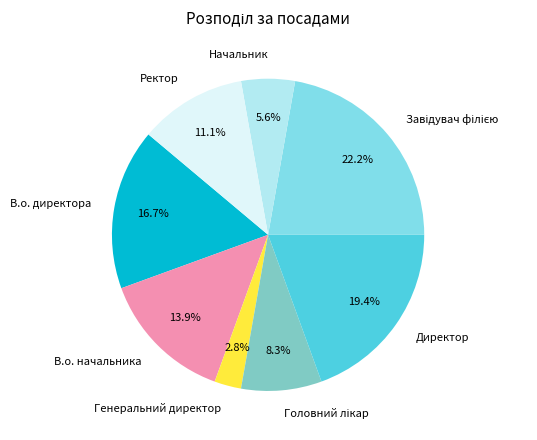

Is there any slice that represents more than half of the pie?

No